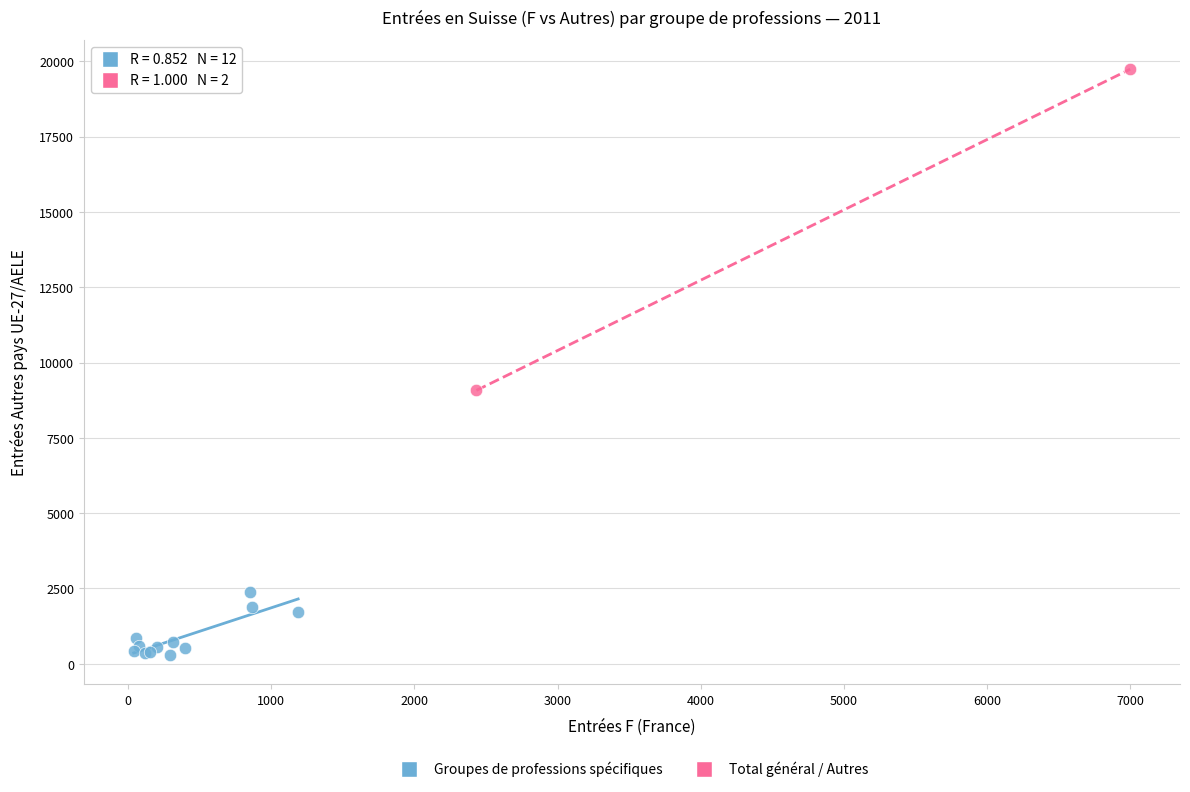

What are all the series names shown in the legend?

Groupes de professions spécifiques, Total général / Autres